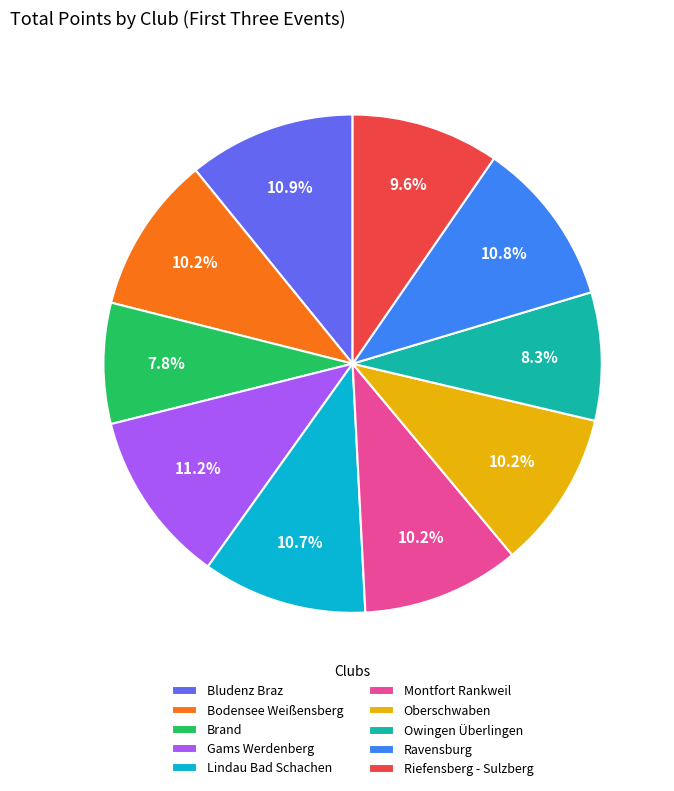

Between Bodensee Weißensberg and Riefensberg - Sulzberg, which is larger?

Bodensee Weißensberg